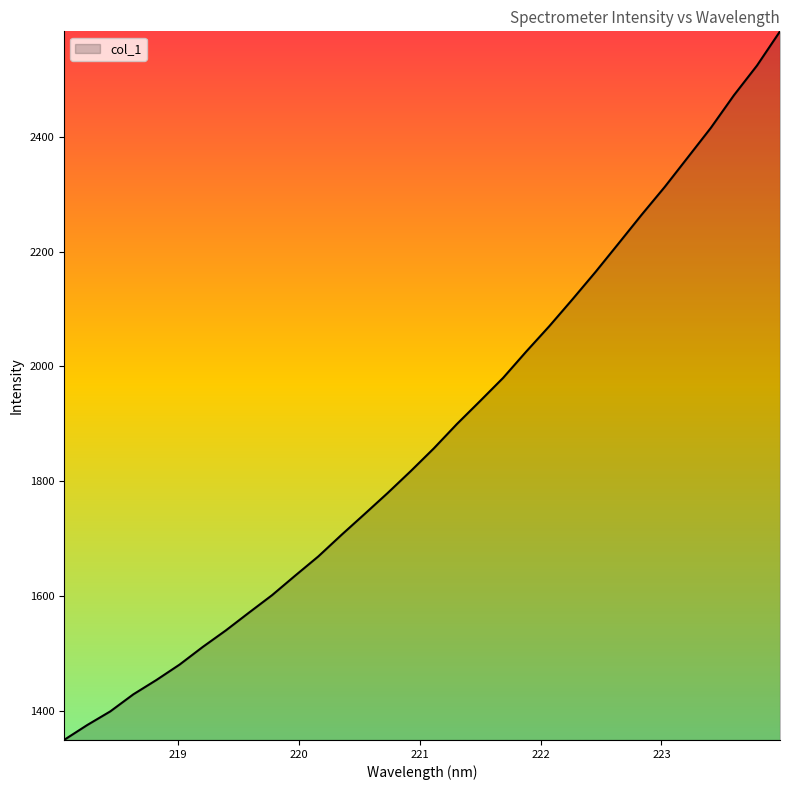

What is the greatest value displayed?

2583.8